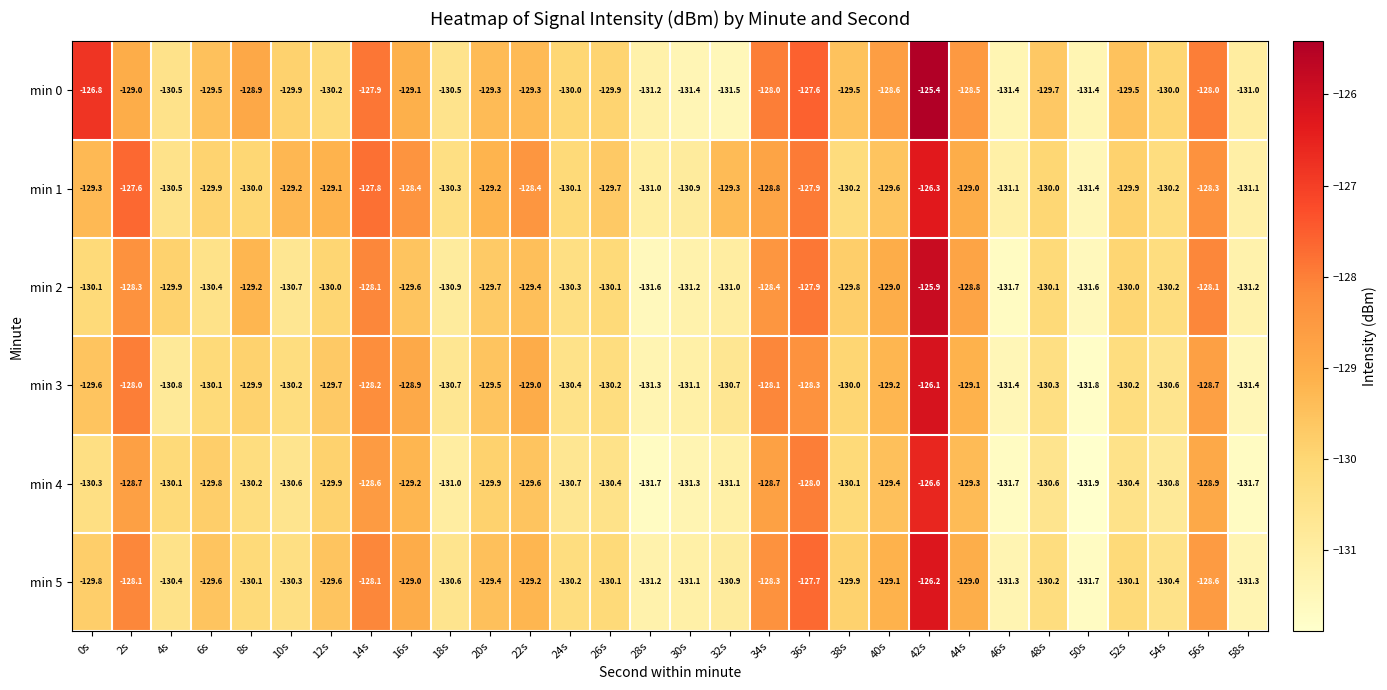

What is the spread (max minus min) of values at 30s?

0.5